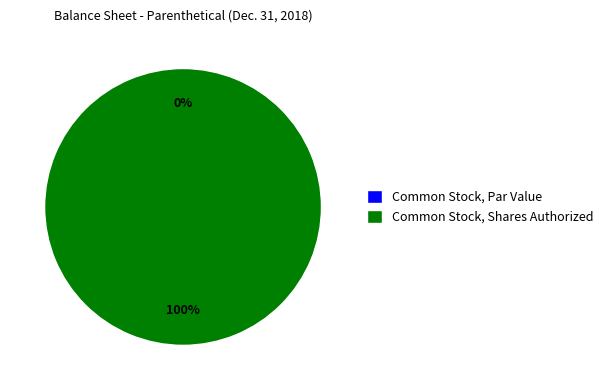

What is the largest slice in the pie chart?

Common Stock, Shares Authorized